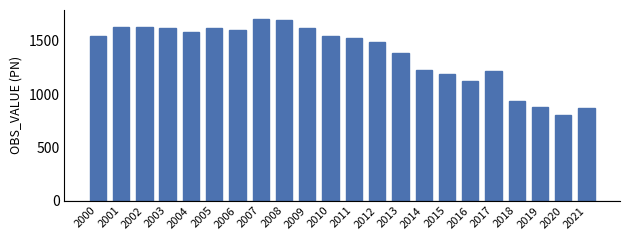

What is the change in value from 2018 to 2019?

-63